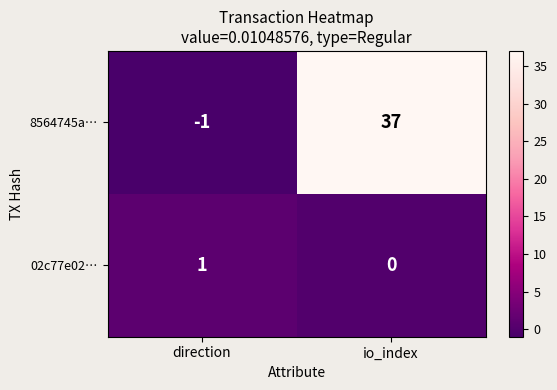

What is the difference between the 8564745a… values at direction and io_index?

38